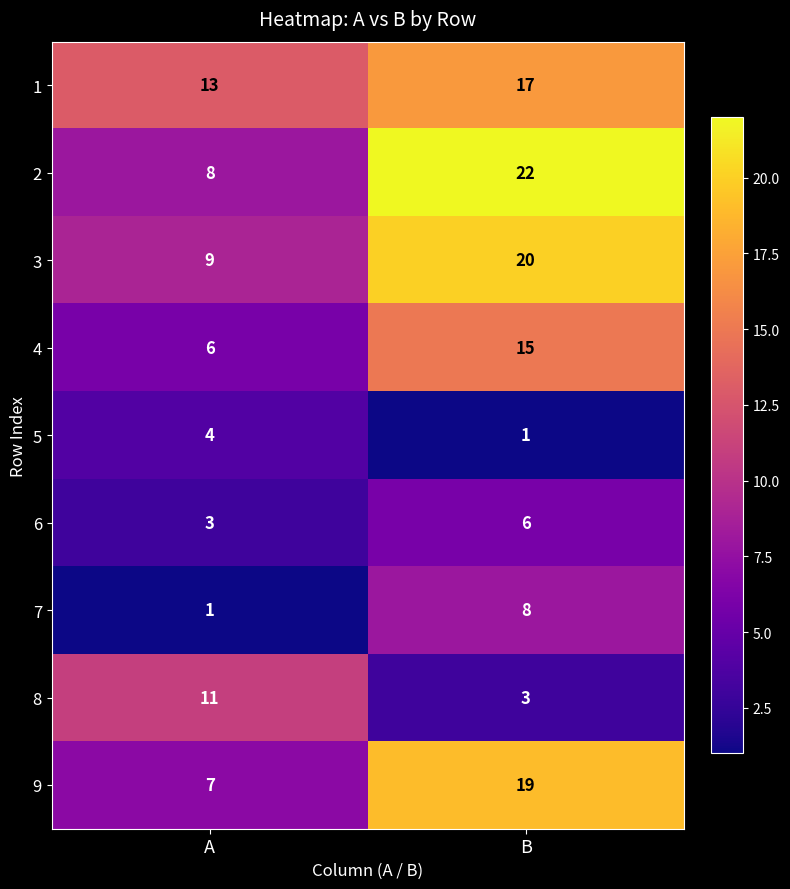

Where is 2 nearest to the value 15?

A